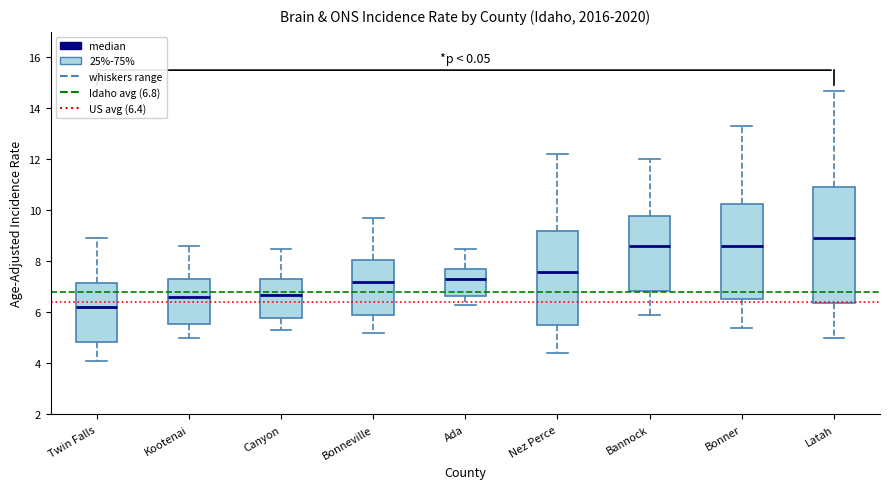

Where is the upper edge of the box for Nez Perce on the y-axis? The values are not printed on the chart, so give them approximately, as read against the axis.

9.2